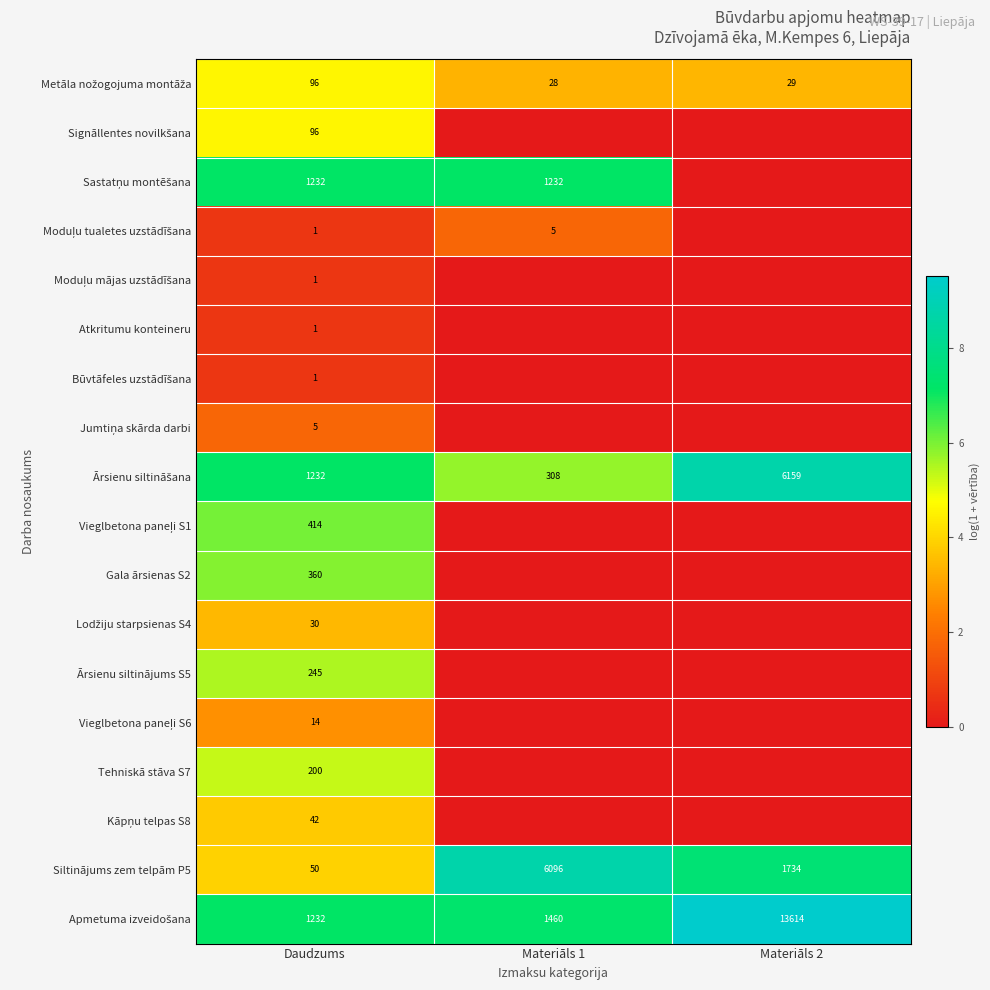

Which label corresponds to the largest value in the chart?

Materiāls 2